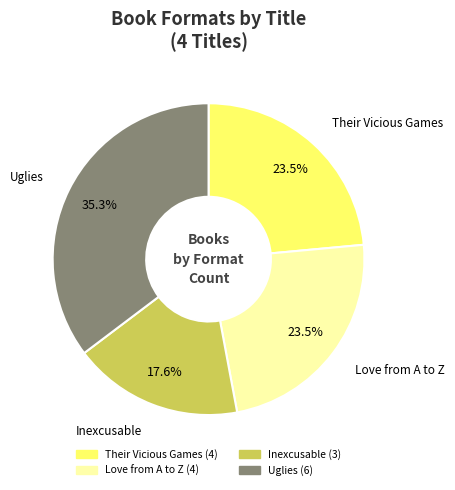

Which category has the biggest portion of the pie?

Uglies